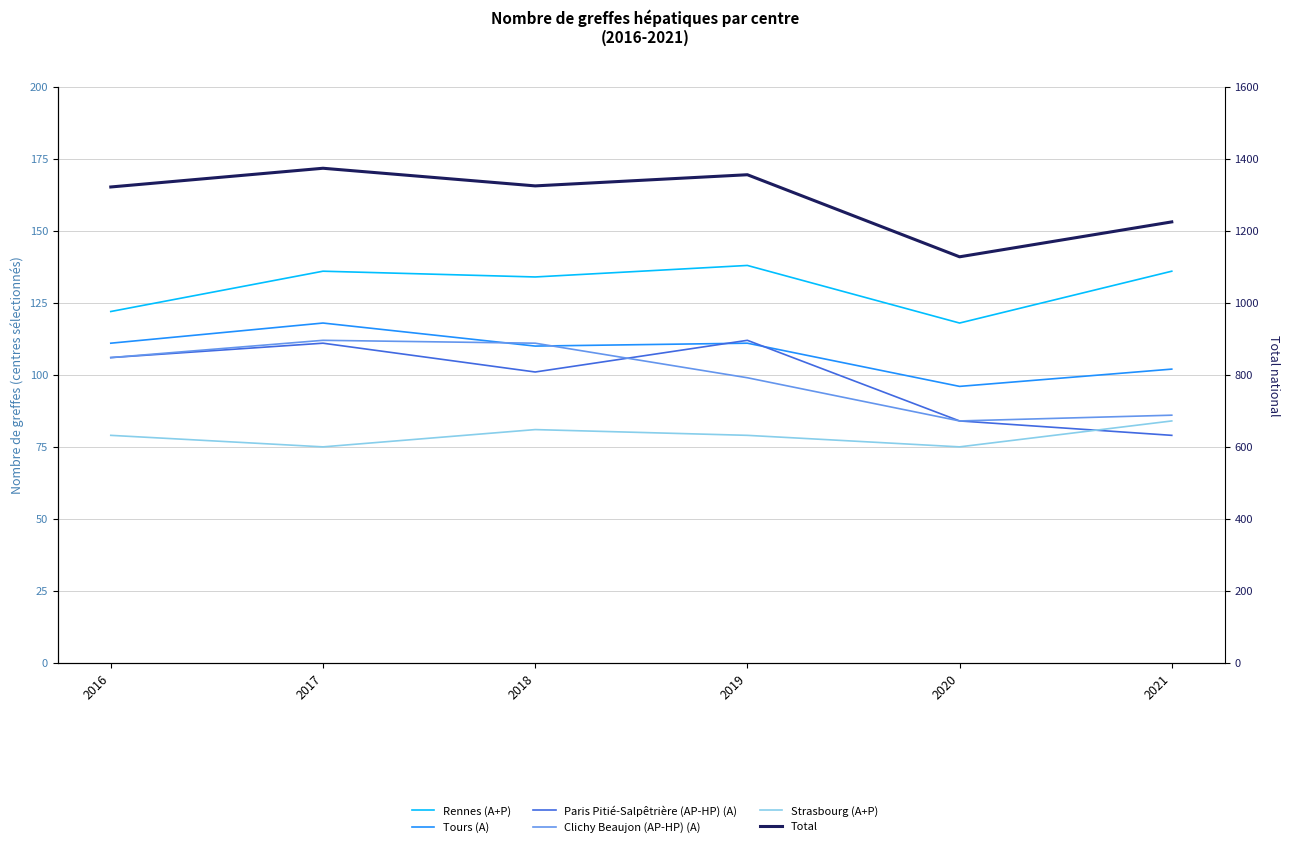

Reading left to right, what are all the values shown in this chart?

Rennes (A+P): 122	136	134	138	118	136
Tours (A): 111	118	110	111	96	102
Paris Pitié-Salpêtrière (AP-HP) (A): 106	111	101	112	84	79
Clichy Beaujon (AP-HP) (A): 106	112	111	99	84	86
Strasbourg (A+P): 79	75	81	79	75	84
Total: 1322	1374	1325	1356	1128	1225